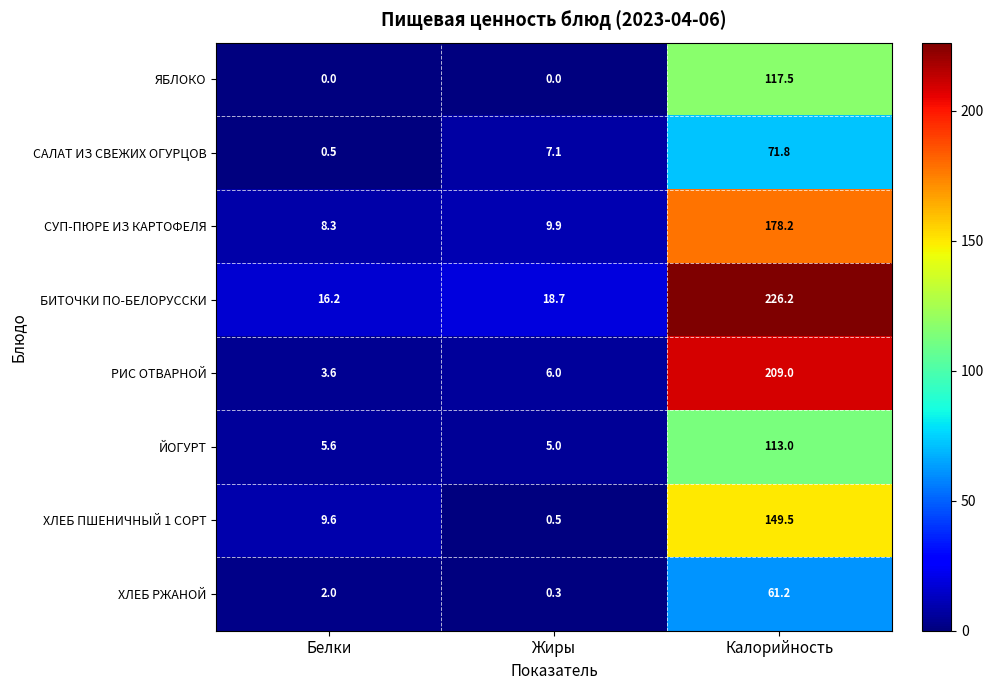

Which category has the highest value across all series?

Калорийность